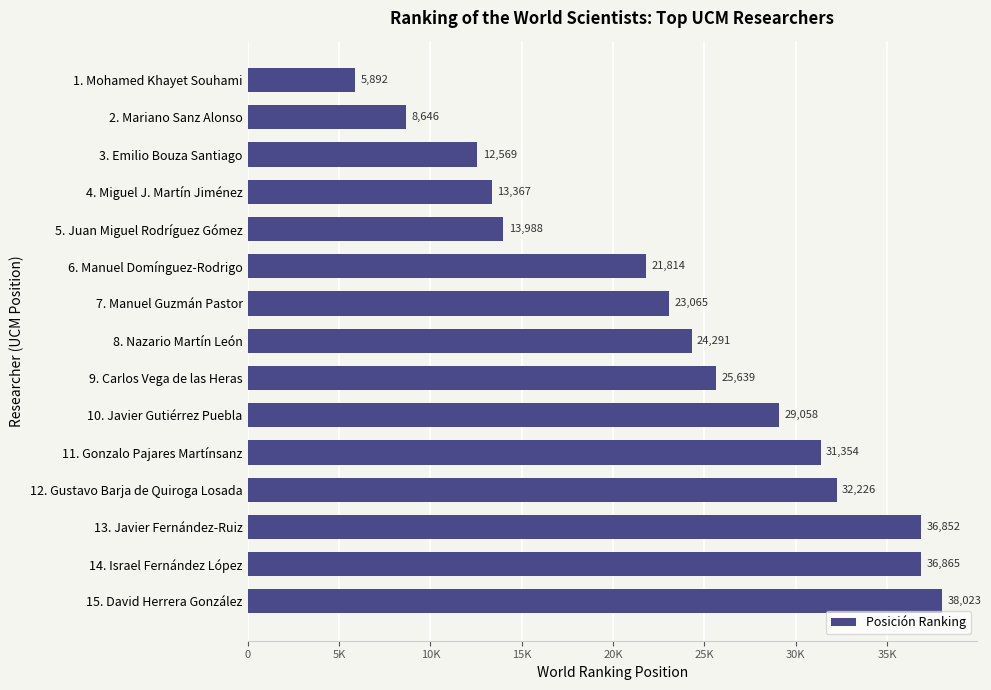

Does the chart contain any negative values?

No